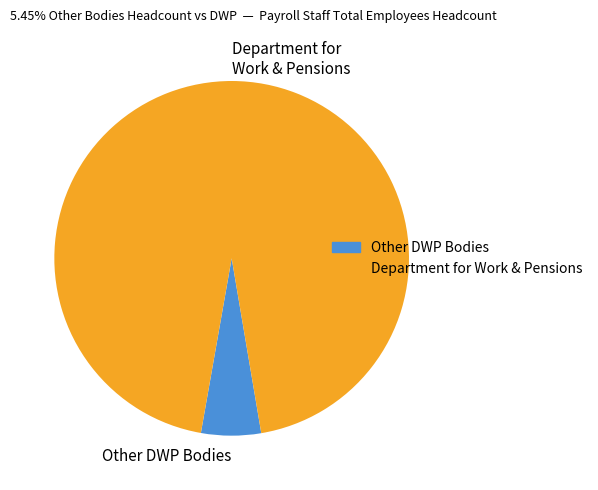

Is Department for Work & Pensions the majority of the pie?

Yes